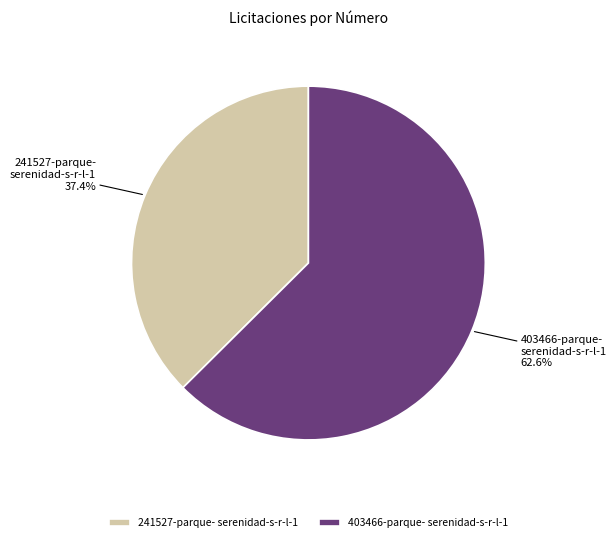

What is the ratio of the value at 241527-parque- serenidad-s-r-l-1 to the value at 403466-parque- serenidad-s-r-l-1?

0.6